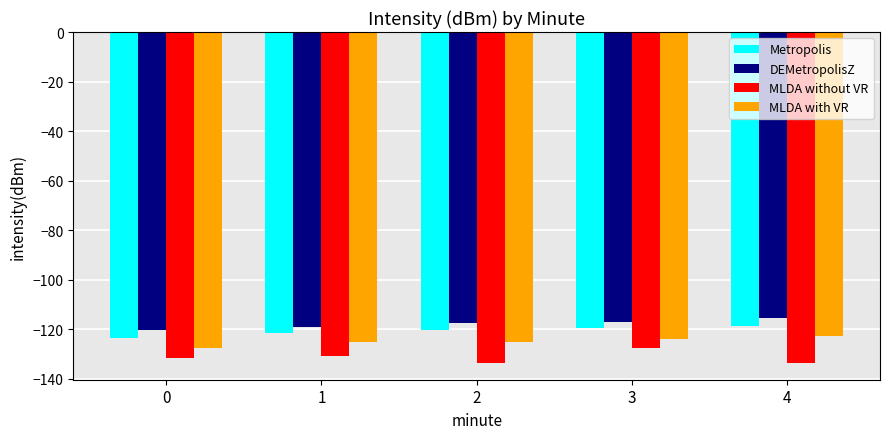

What is the minimum value shown in the chart?

-133.7